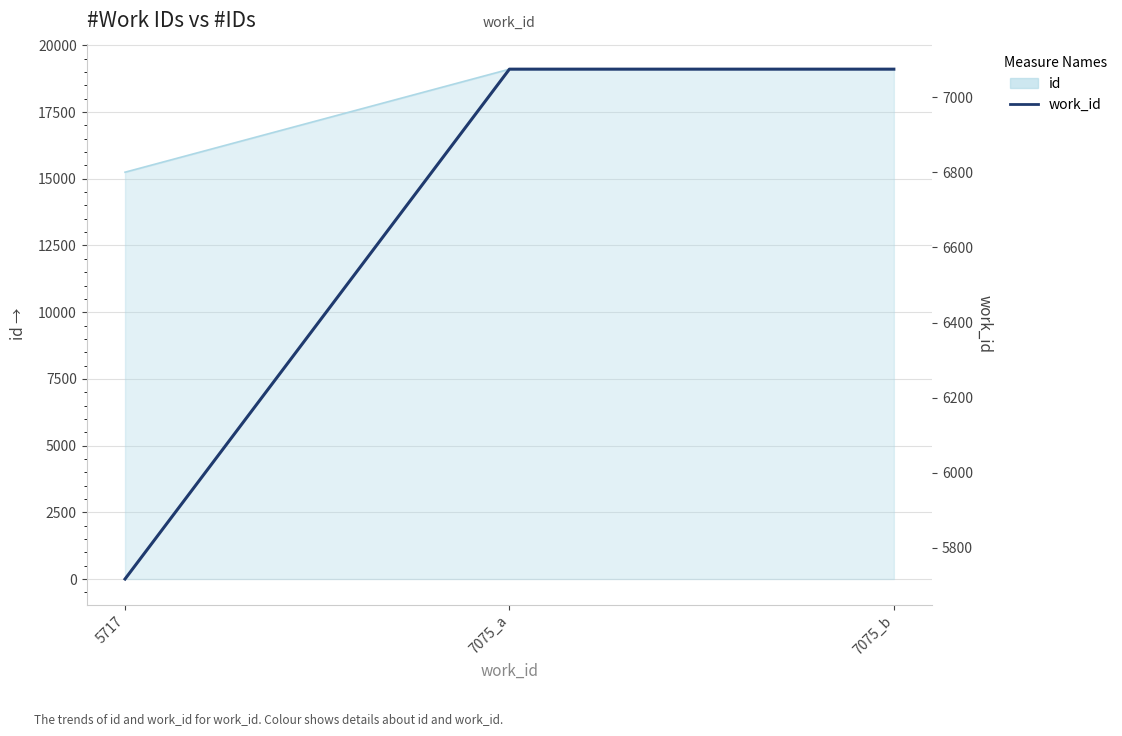

Between 5717 and 7075_b, which is larger?

7075_b